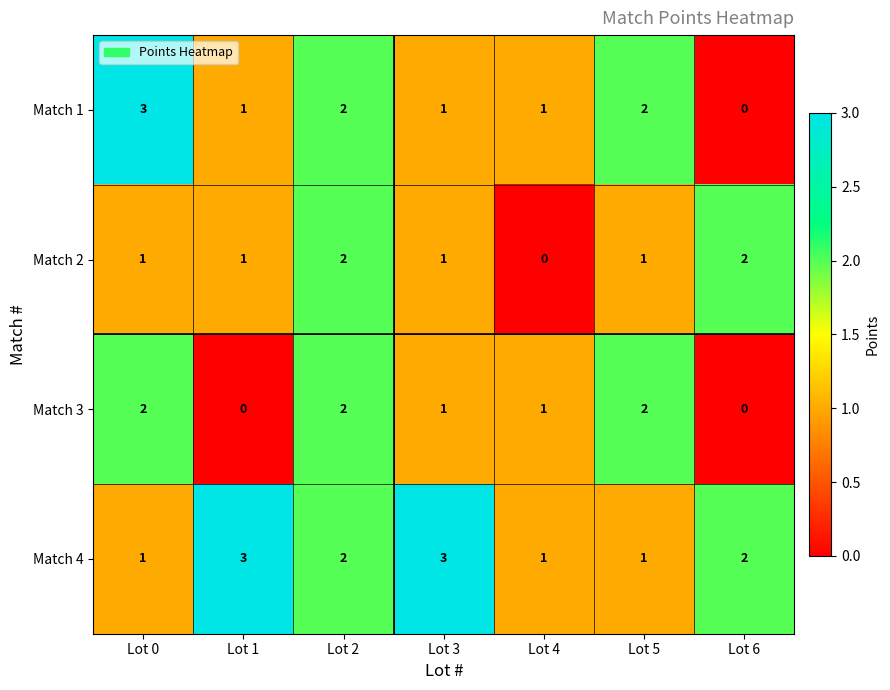

What is the maximum value shown in the chart?

3